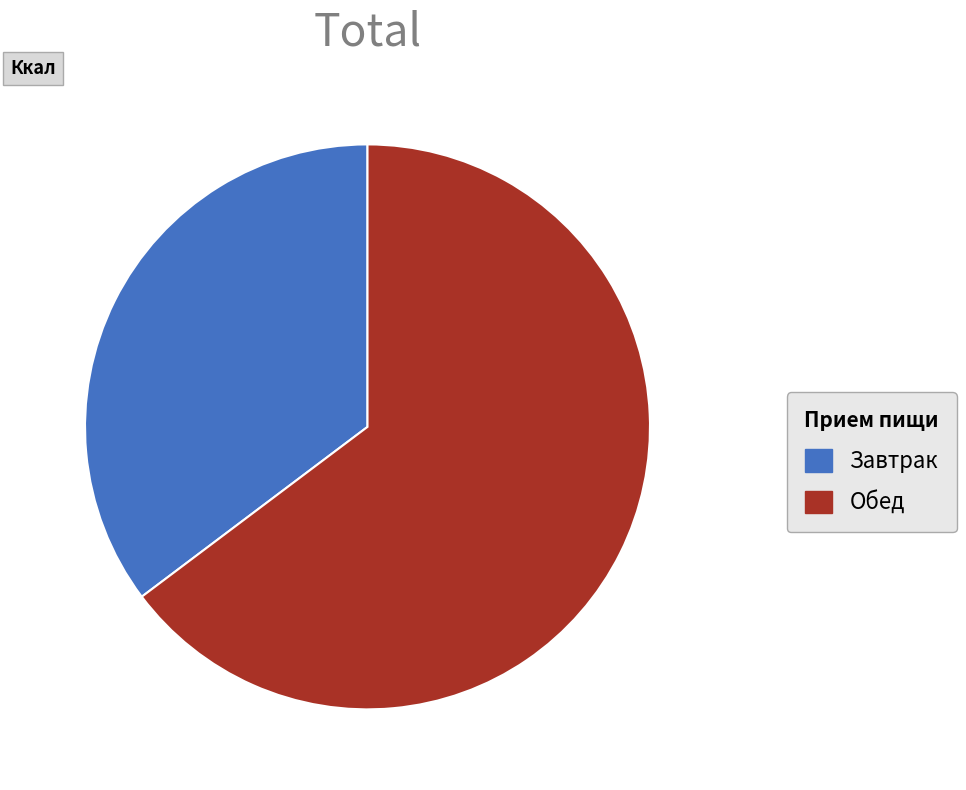

Does Завтрак represent more than half of the total?

No